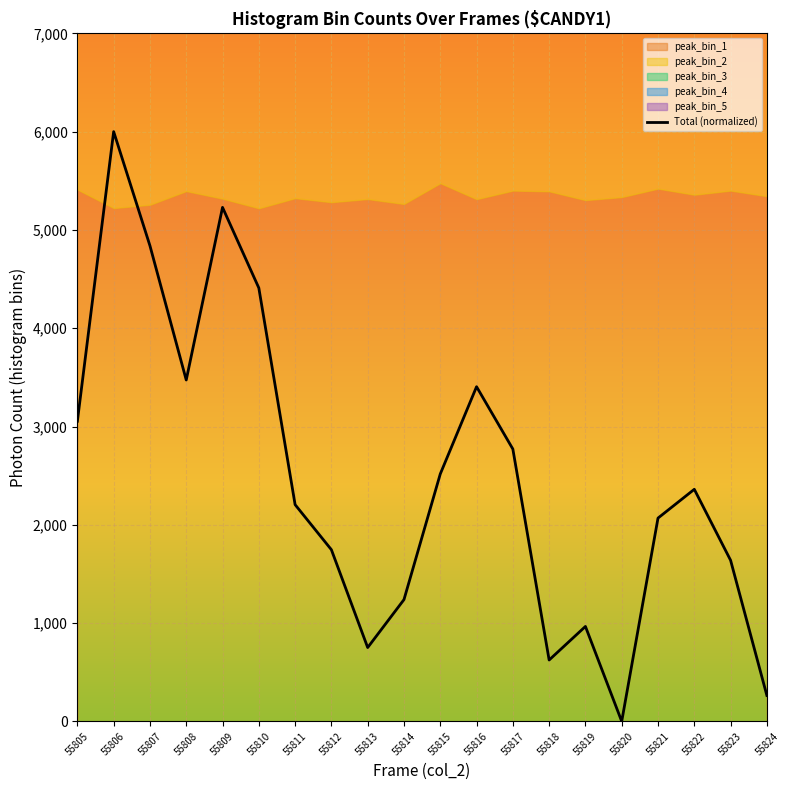

Does the chart display data point markers on the line(s)?

No